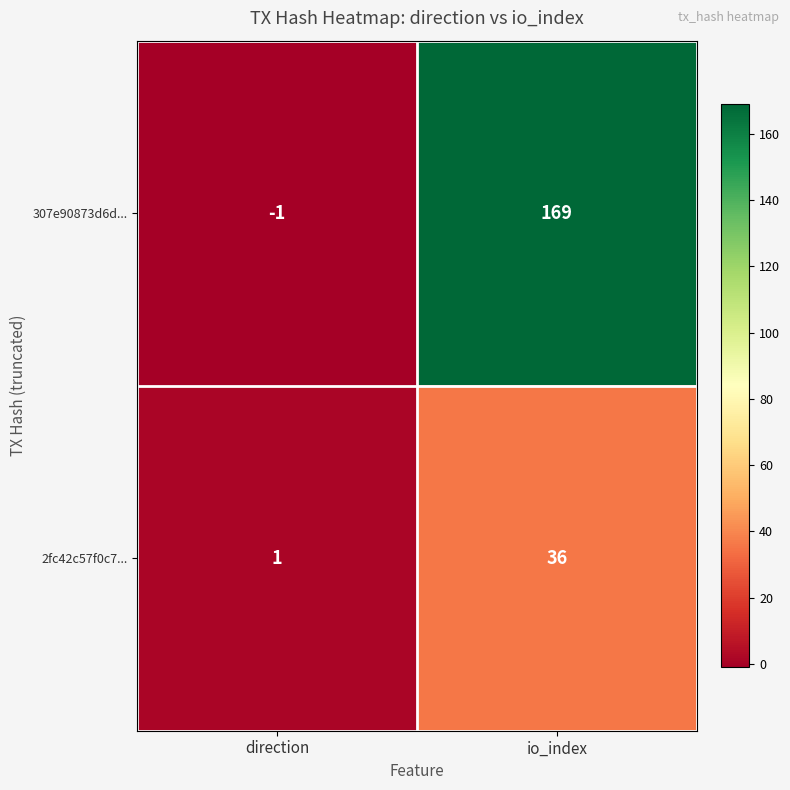

What is the difference between the highest and lowest values at direction?

2